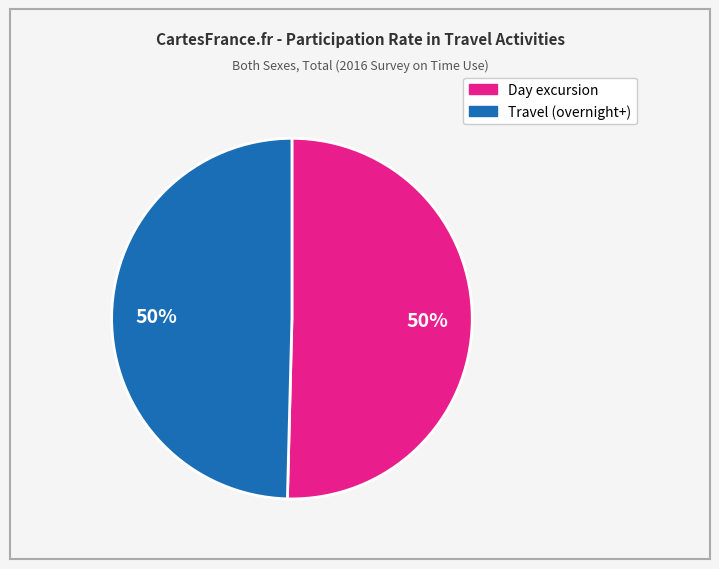

To the nearest percent, what is the average slice percentage?

50%